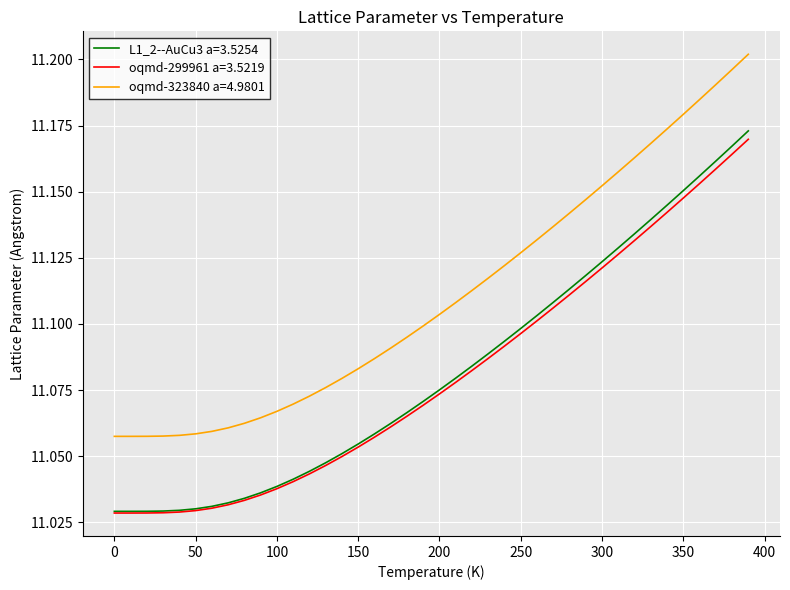

Which series has the widest spread of values?

oqmd-323840 a=4.9801